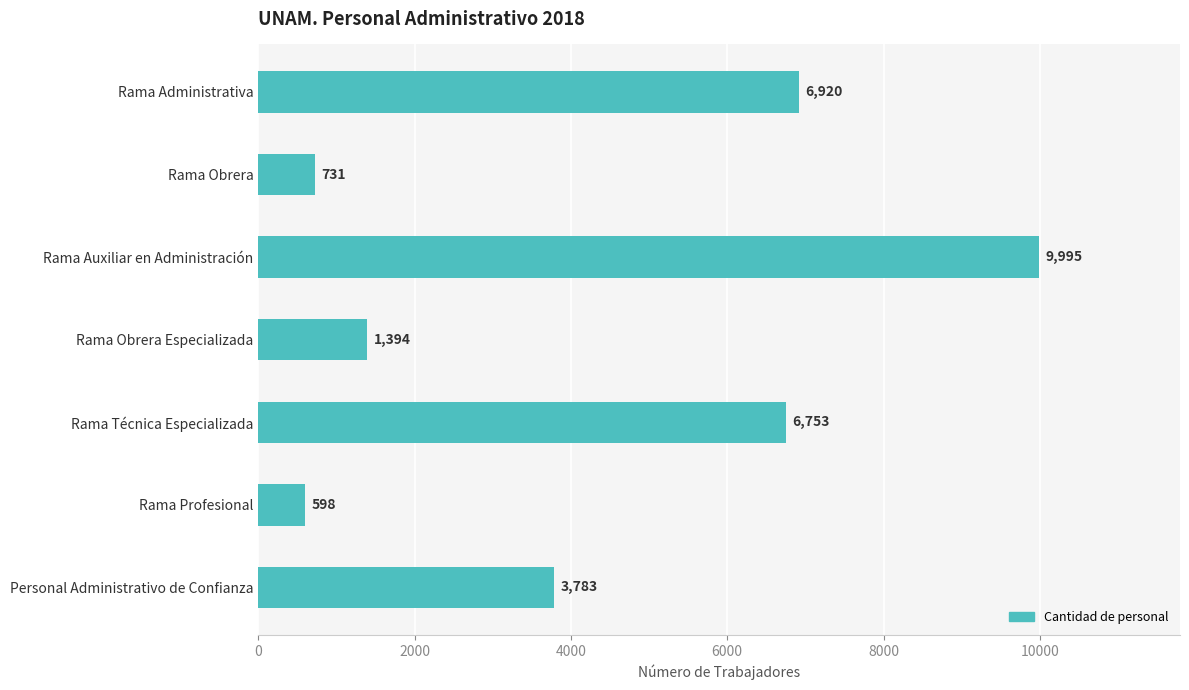

The value at Rama Auxiliar en Administración is 9995. True or false?

True